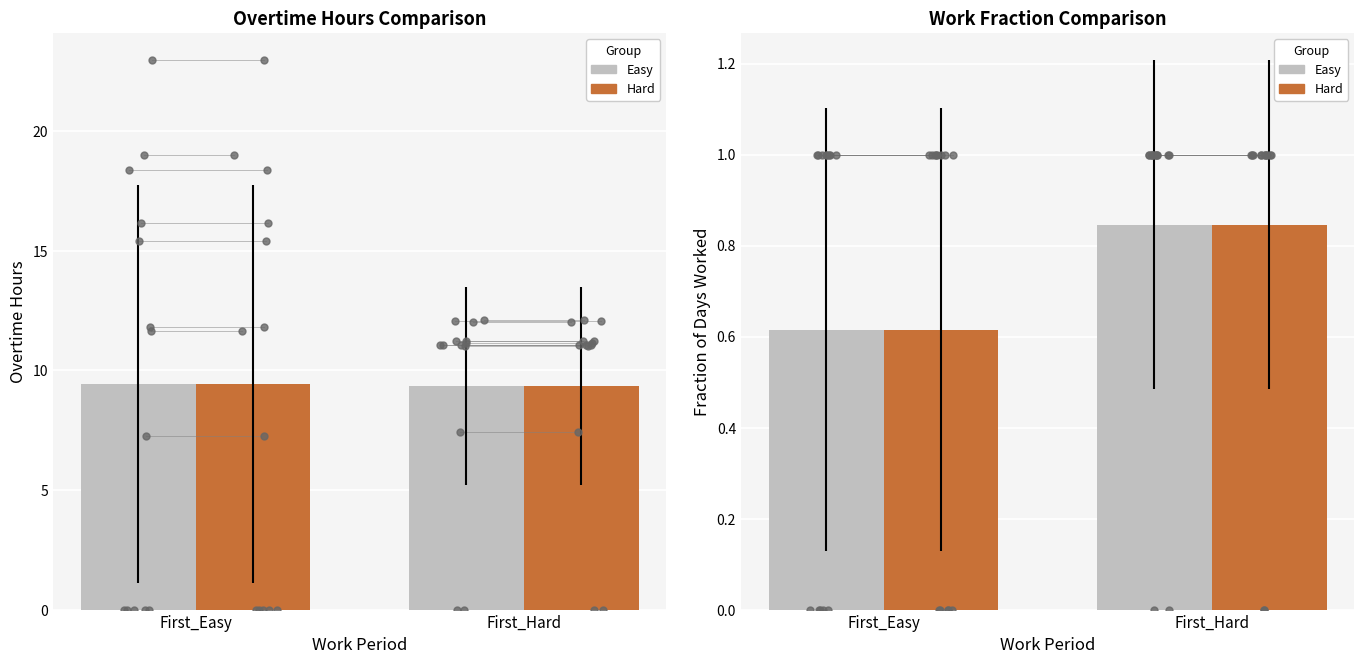

Which series has the largest total across all categories?

Easy